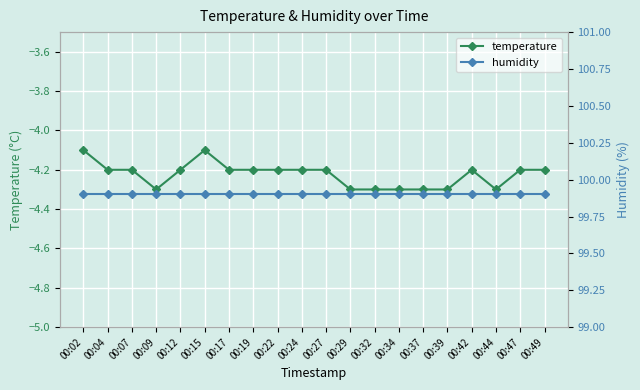

What is the difference between the temperature values at 00:02 and 00:12?

0.1